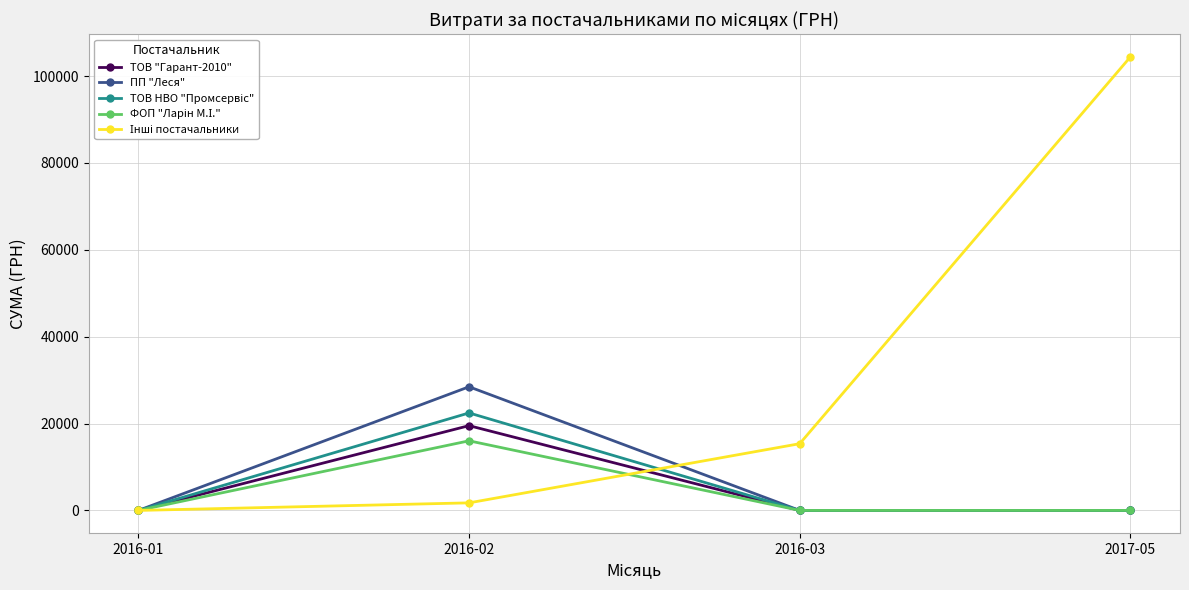

At how many categories does at least one series exceed 4165?

3